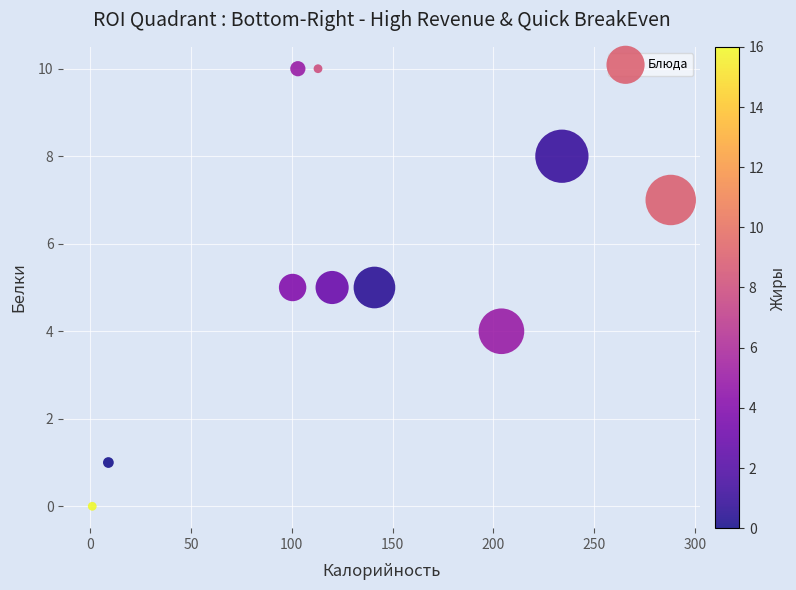

What is the average Y value?

6